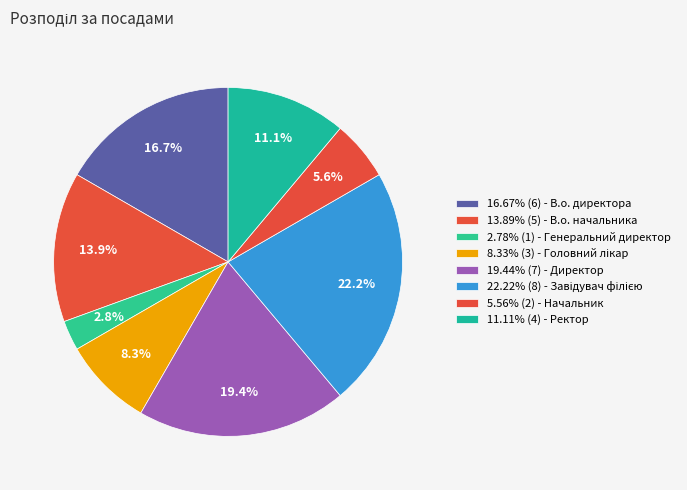

Which slice is the smallest?

Генеральний директор